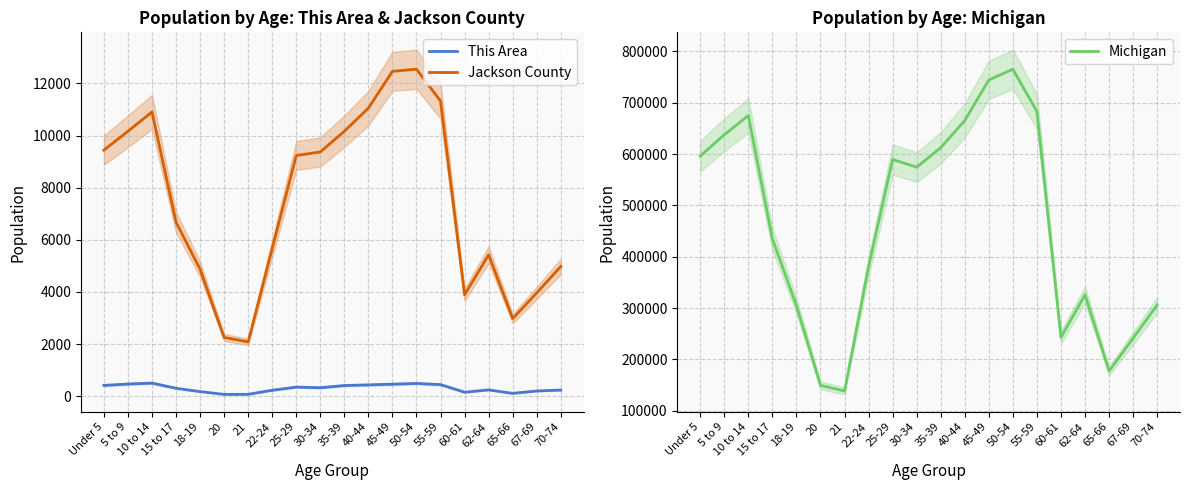

Which category has the highest value in the Michigan series?

50-54